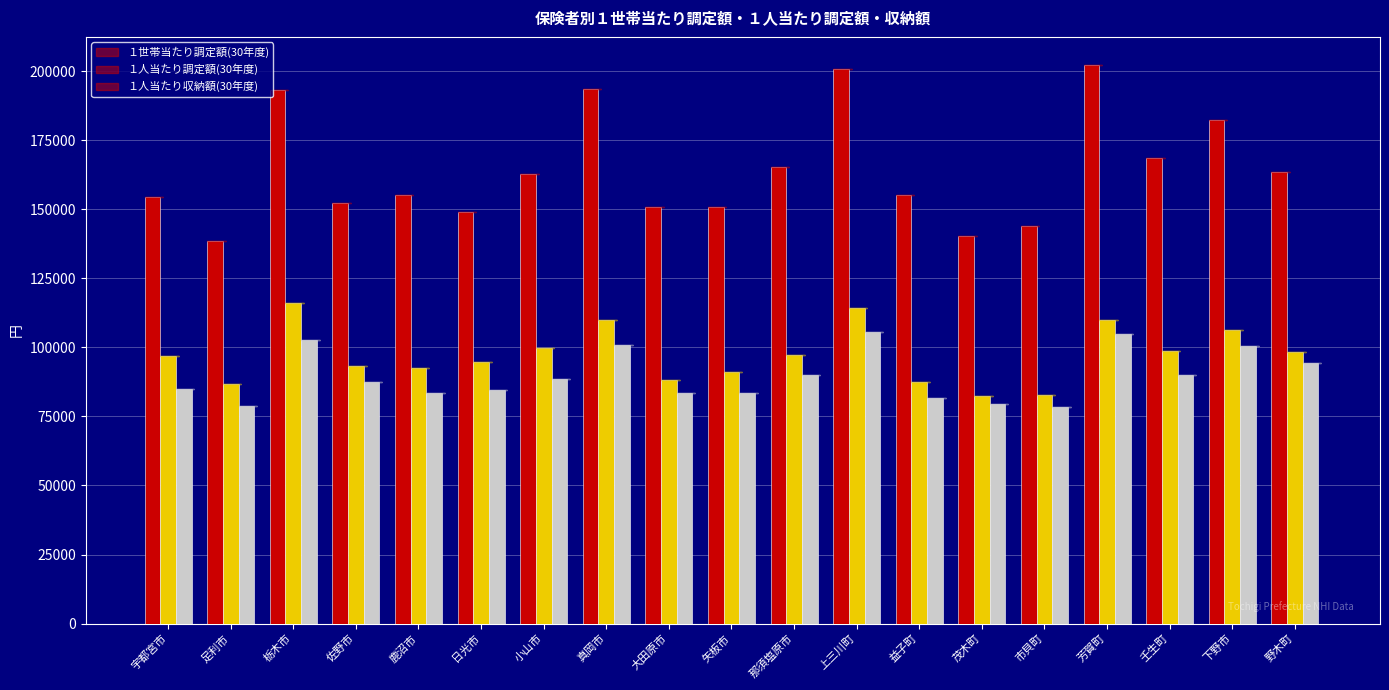

What is the total value across all series at 宇都宮市?

336515